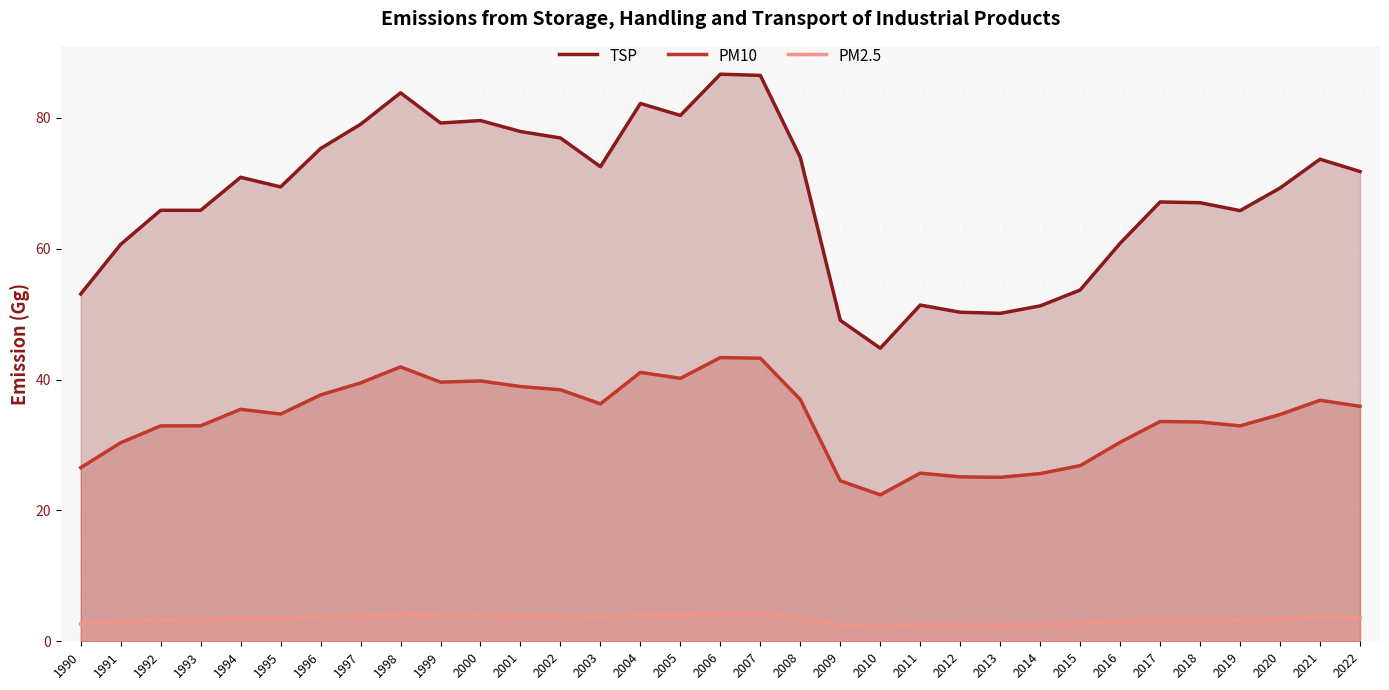

True or false: TSP and PM2.5 cross at least once.

False